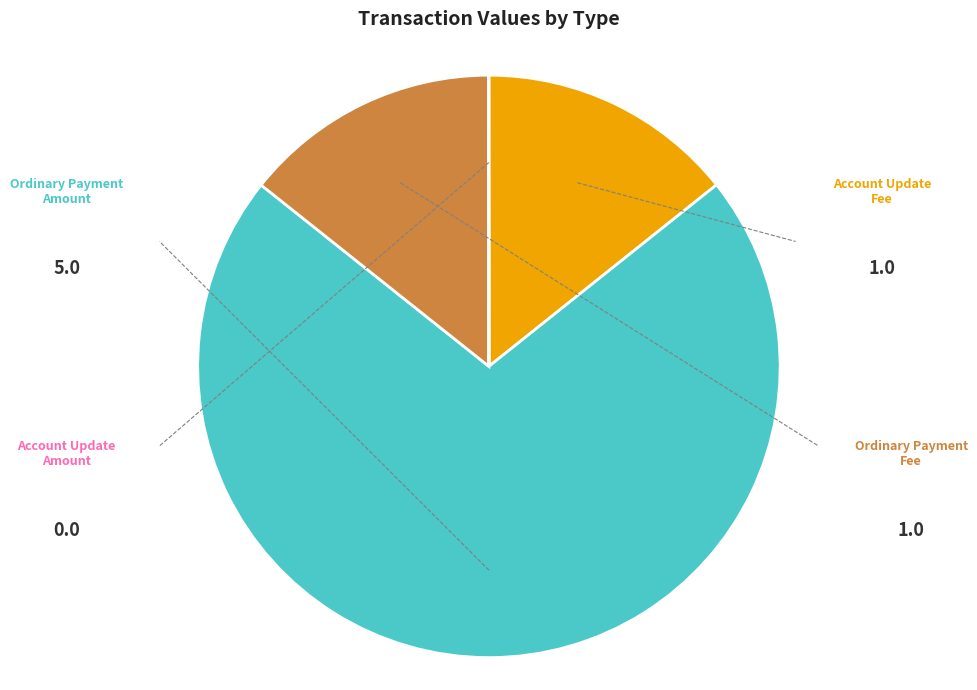

Between Ordinary Payment Amount and Account Update Fee, which is larger?

Ordinary Payment Amount